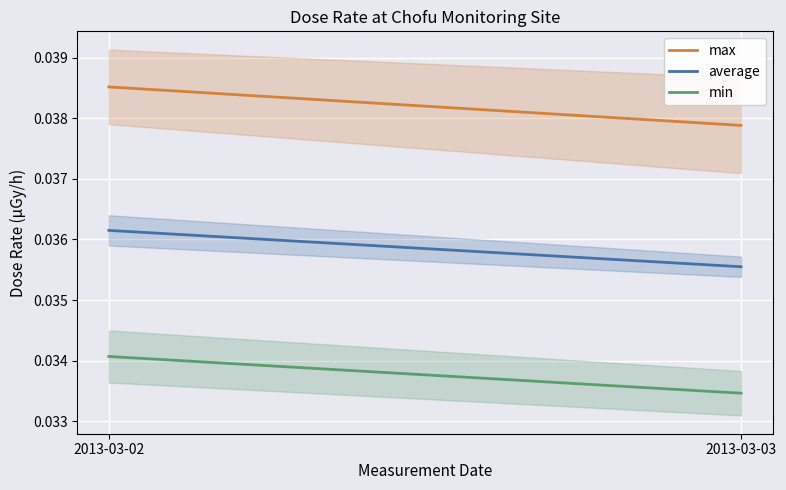

How many lines are shown in the chart?

3